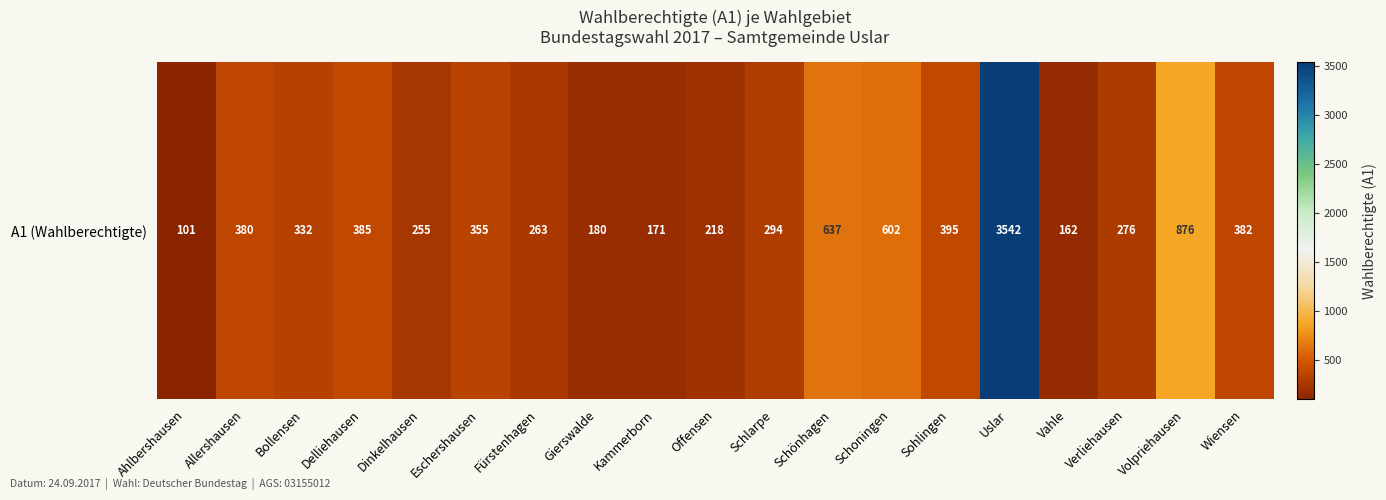

How many data points are less than 332?

9